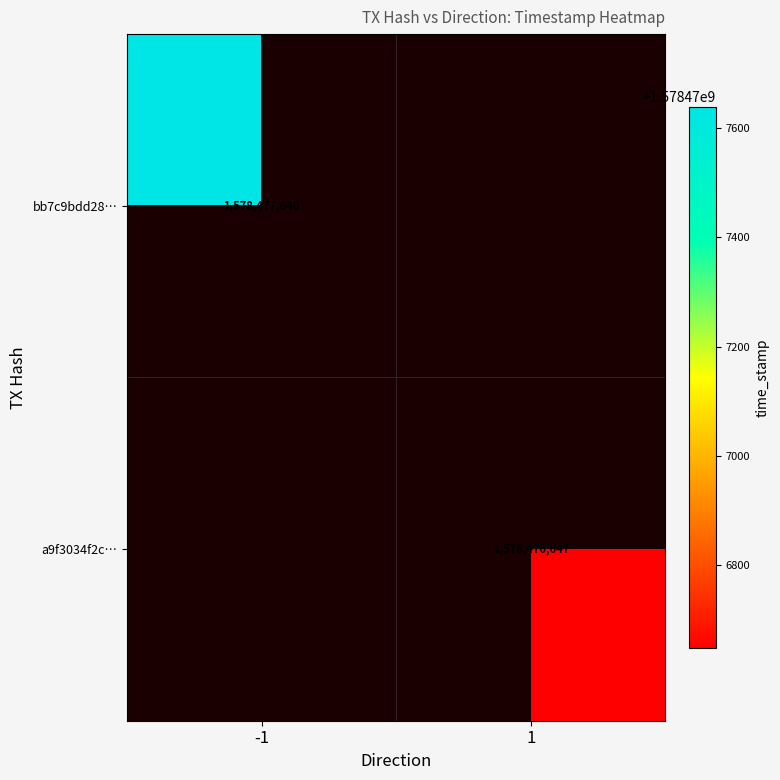

How many data points does each series have?

2